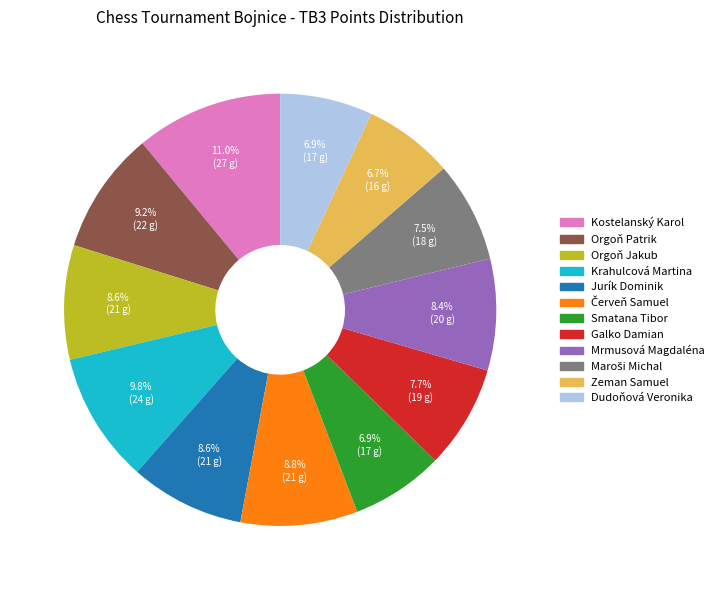

To the nearest percent, what is the average slice percentage?

8%